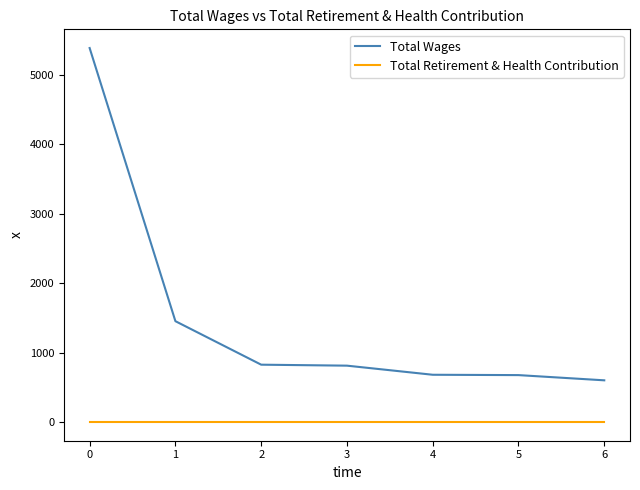

List the series in order of their peak value, lowest first.

Total Retirement & Health Contribution, Total Wages